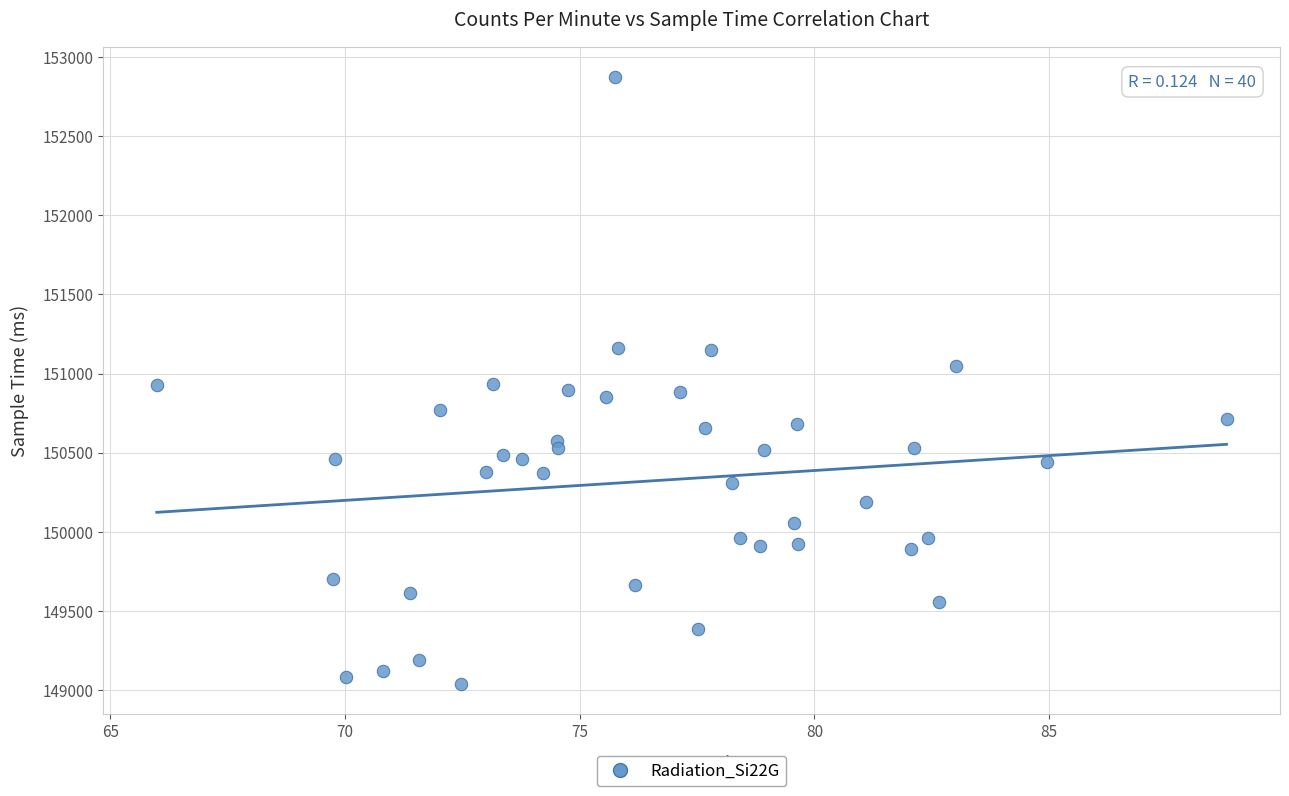

What is the range of Y values (max minus min)?

3834